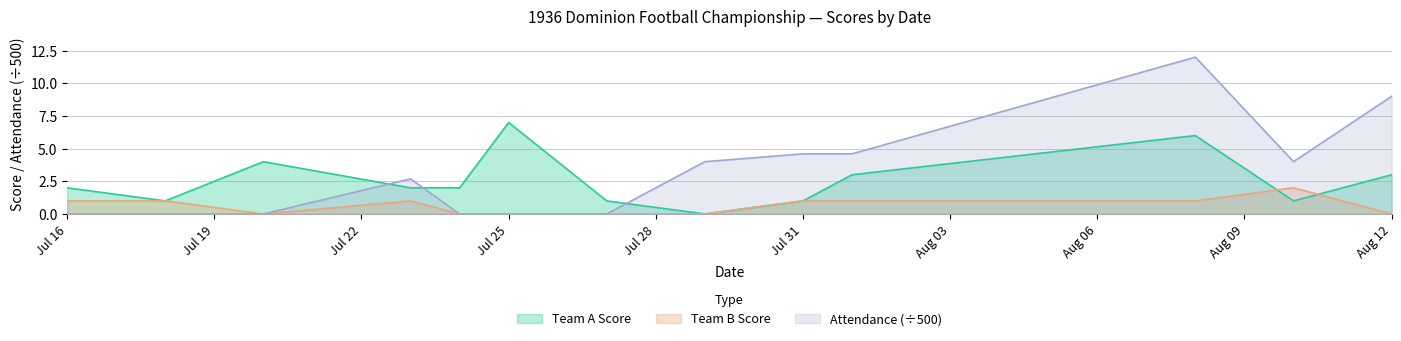

Which series has the largest total across all categories?

Attendance (÷500)